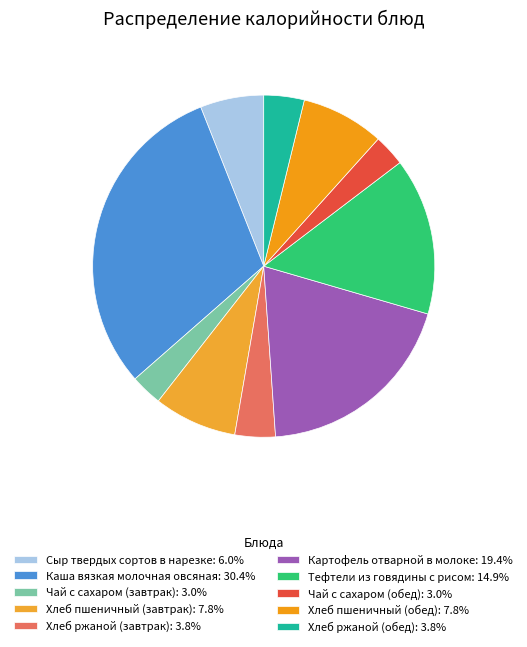

Which category has the smallest portion of the pie?

Чай с сахаром (завтрак)